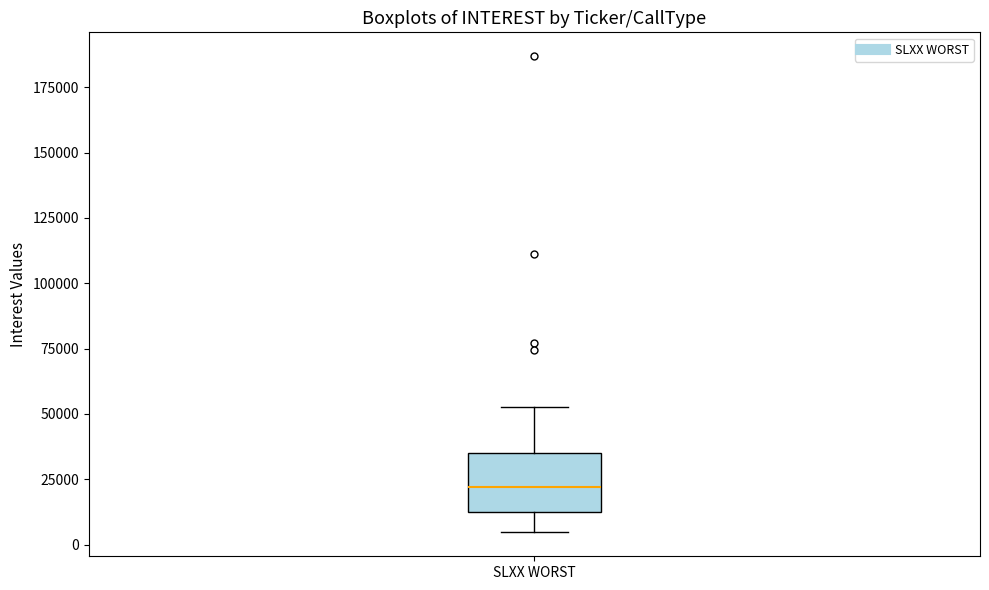

Read this box plot against the y-axis: the position of the median line, the range covered by the box, and the ends of both whiskers. The values are not printed on the chart, so give them approximately, as read against the axis.

median 20000, box 10000 to 35000, whiskers 5000 to 55000